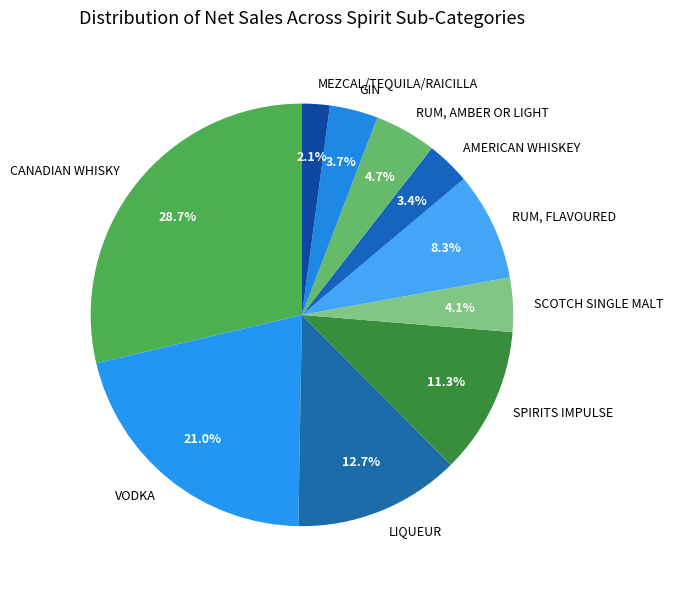

To the nearest percent, what portion does CANADIAN WHISKY represent?

29%